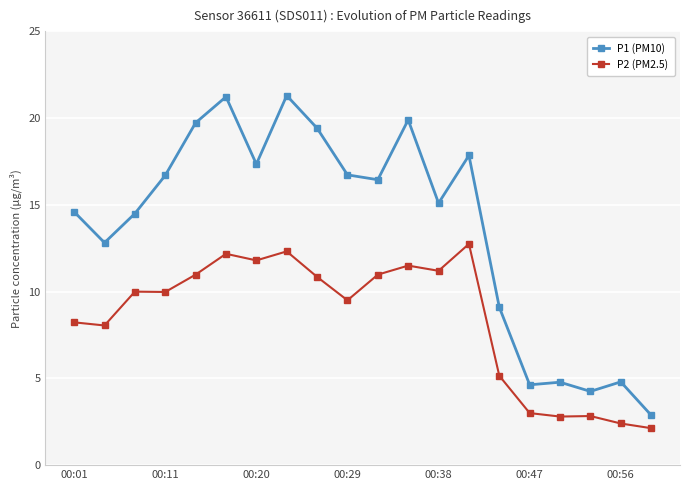

True or false: P2 (PM2.5) and P1 (PM10) cross at least once.

False